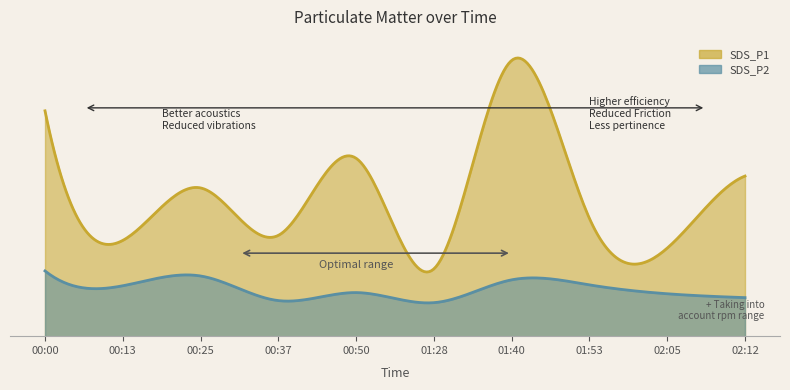

What is the value of the SDS_P1 point at the 10th from the left?

8.9